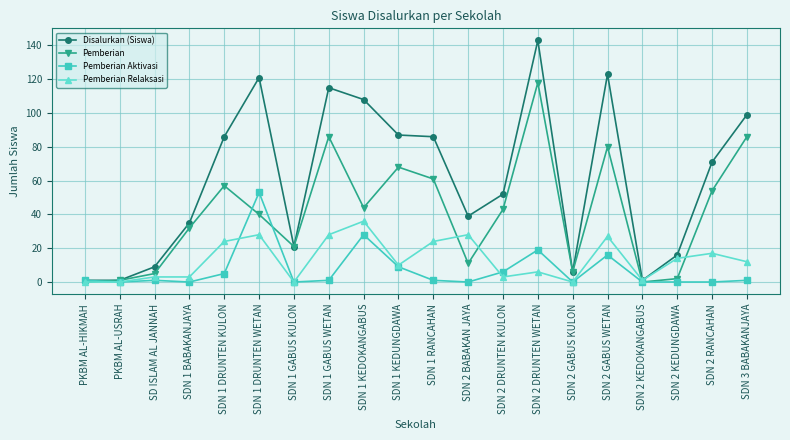

True or false: Pemberian Aktivasi has a value of 0 at PKBM AL-USRAH.

True